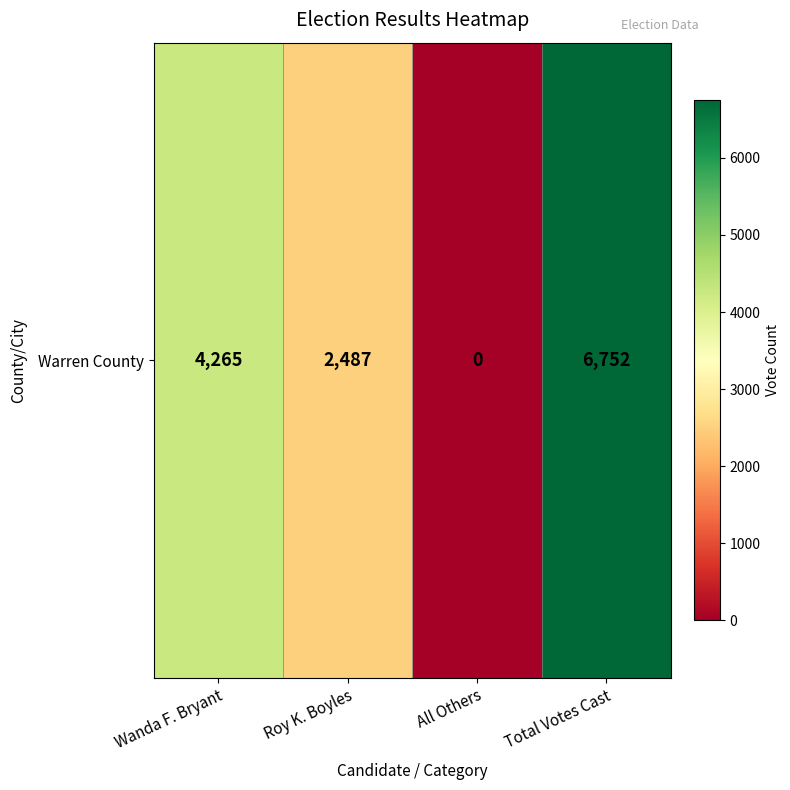

How many data points does each series have?

4